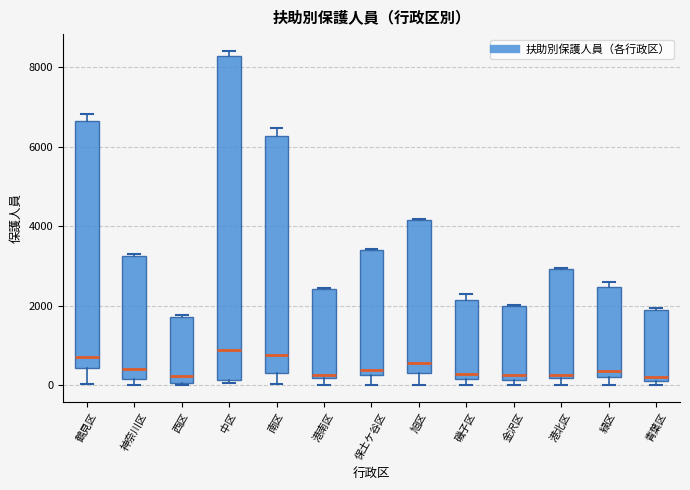

Comparing the boxes themselves (not the whiskers), which one is the tallest?

中区